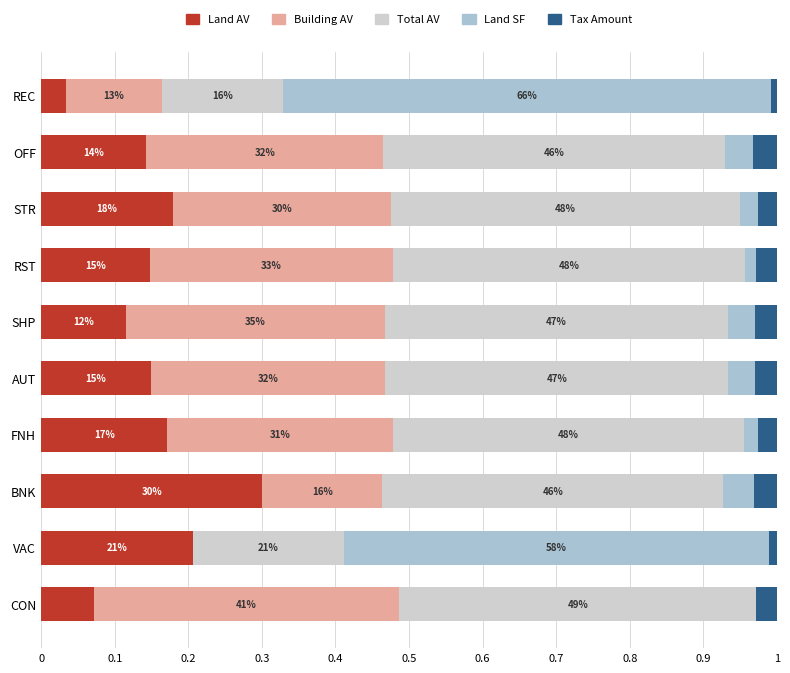

What are all the series names shown in the legend?

Land AV, Building AV, Total AV, Land SF, Tax Amount